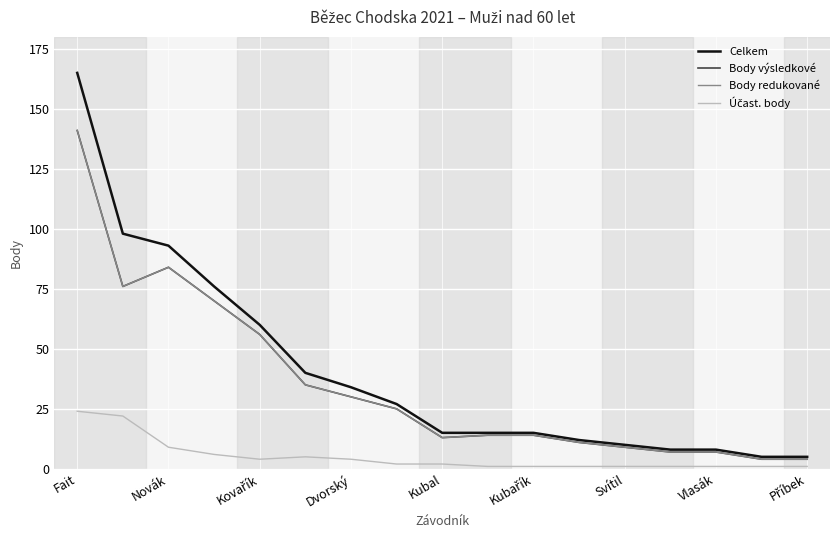

Does the chart have visible grid lines?

Yes